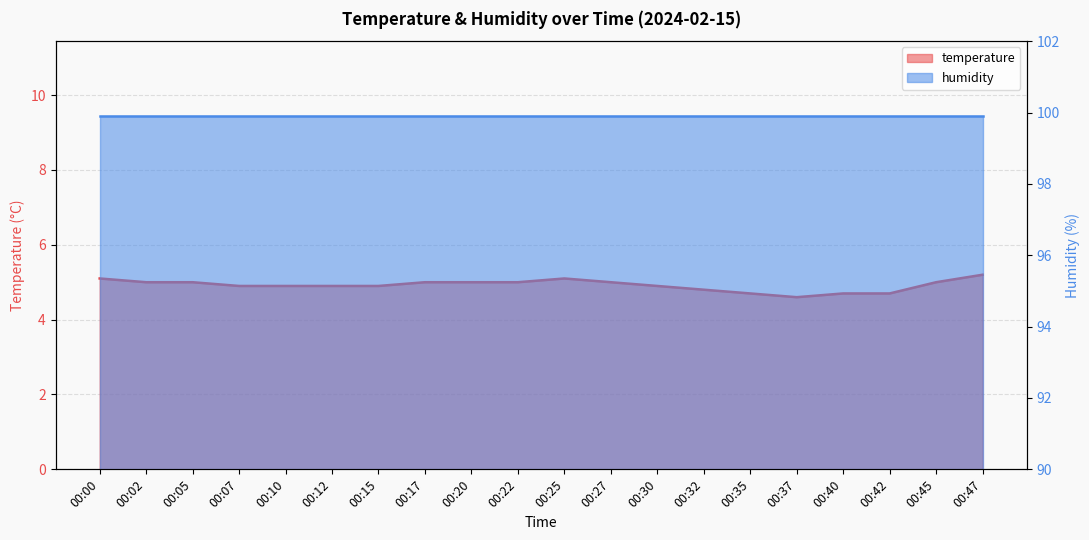

Where is the first local minimum?

00:37